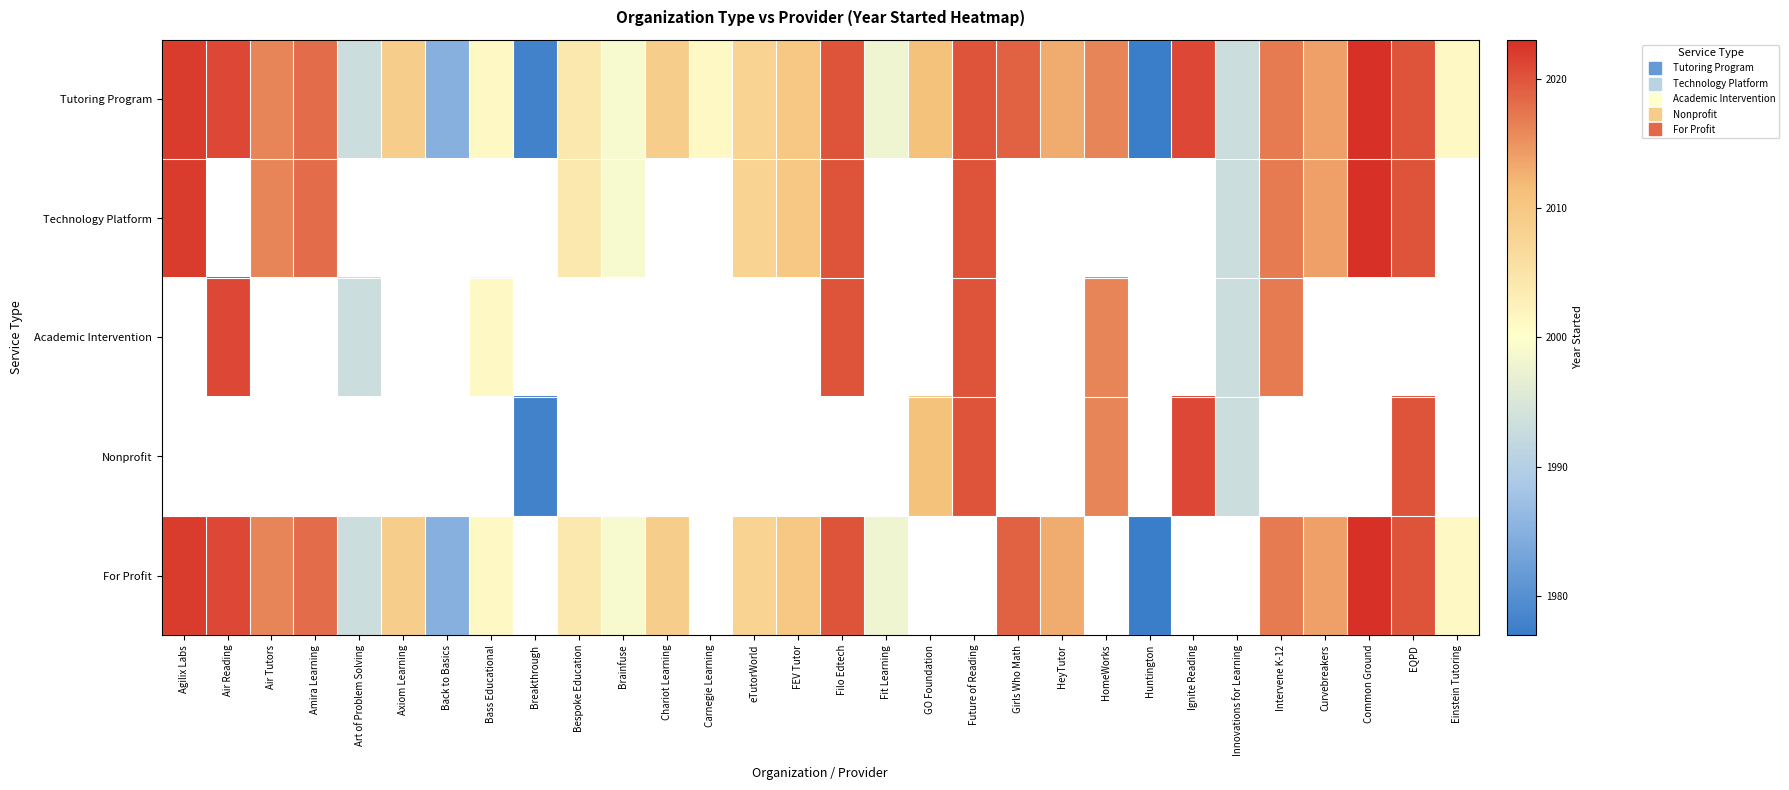

Which category has the lowest value in the Technology Platform series?

Innovations for Learning